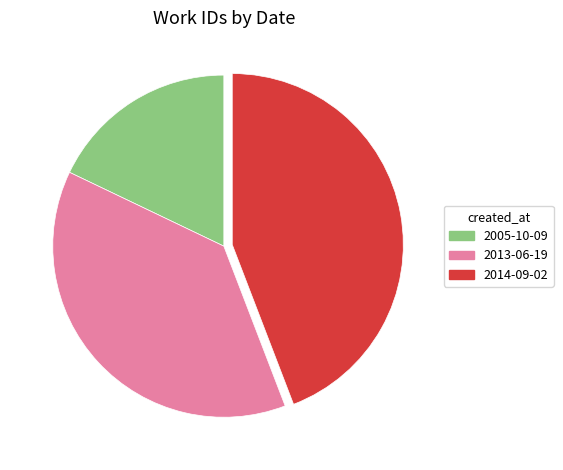

Which category has the smallest portion of the pie?

2005-10-09